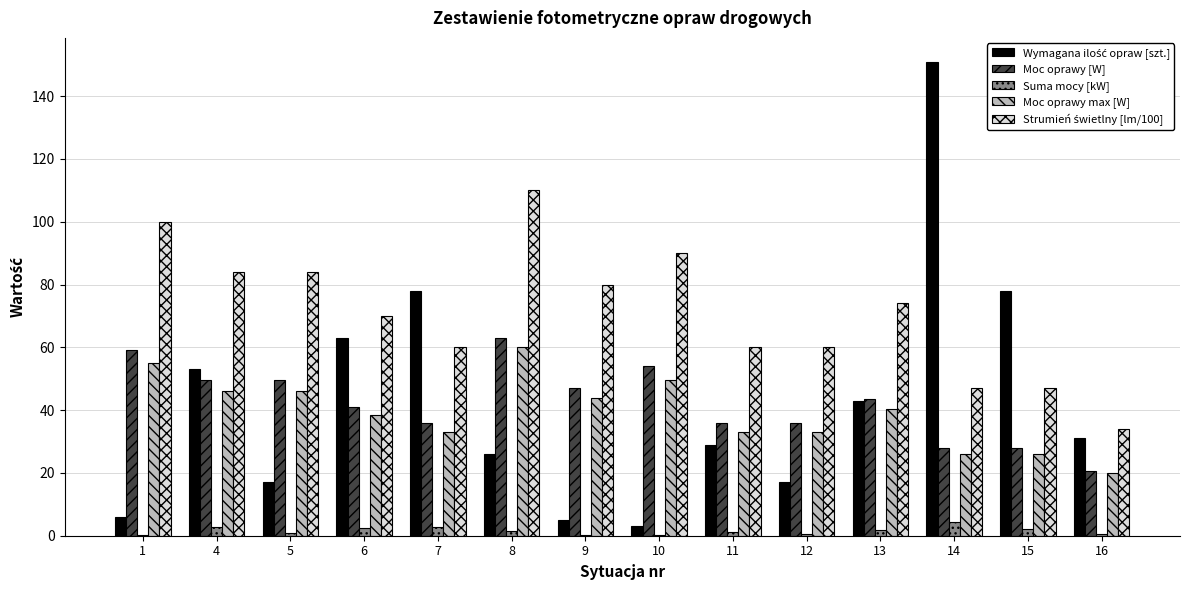

What is the sum of all Suma mocy [kW] values?

21.8